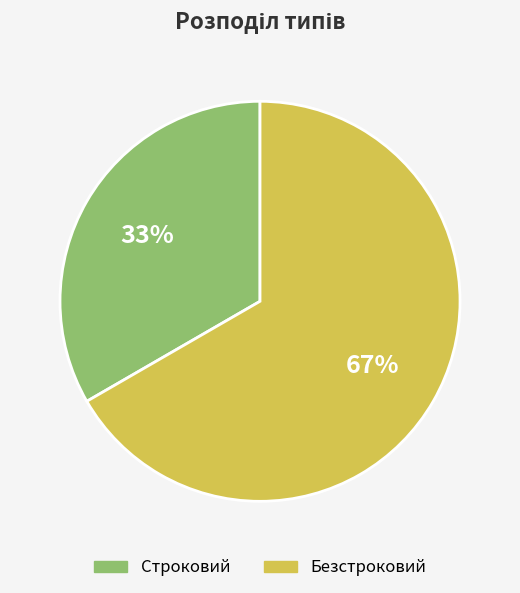

Which slice represents more than half of the pie?

Безстроковий